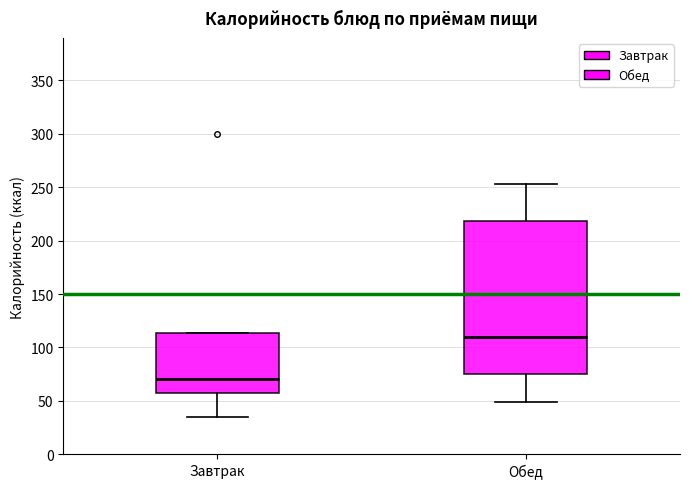

Reading left to right, read every box against the y-axis: the position of its median line, the range the box covers, and the ends of its whiskers. The values are not printed on the chart, so give them approximately, as read against the axis.

Завтрак: median 70, box 60 to 115, whiskers 35 to 115
Обед: median 110, box 75 to 220, whiskers 50 to 255